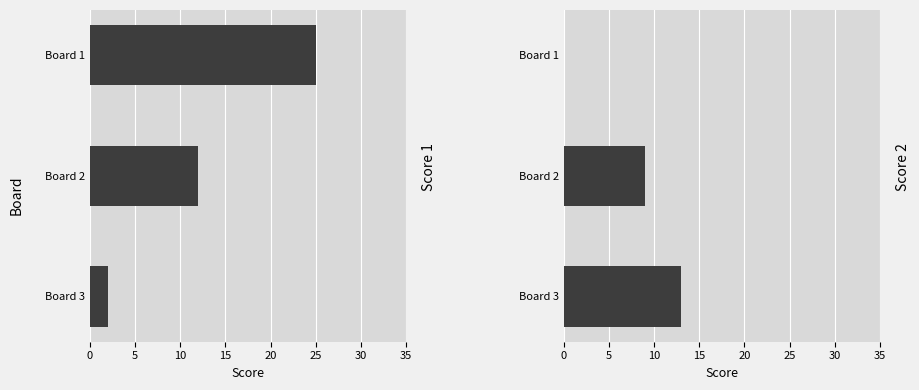

How many Score 2 values are between 0 and 13?

3